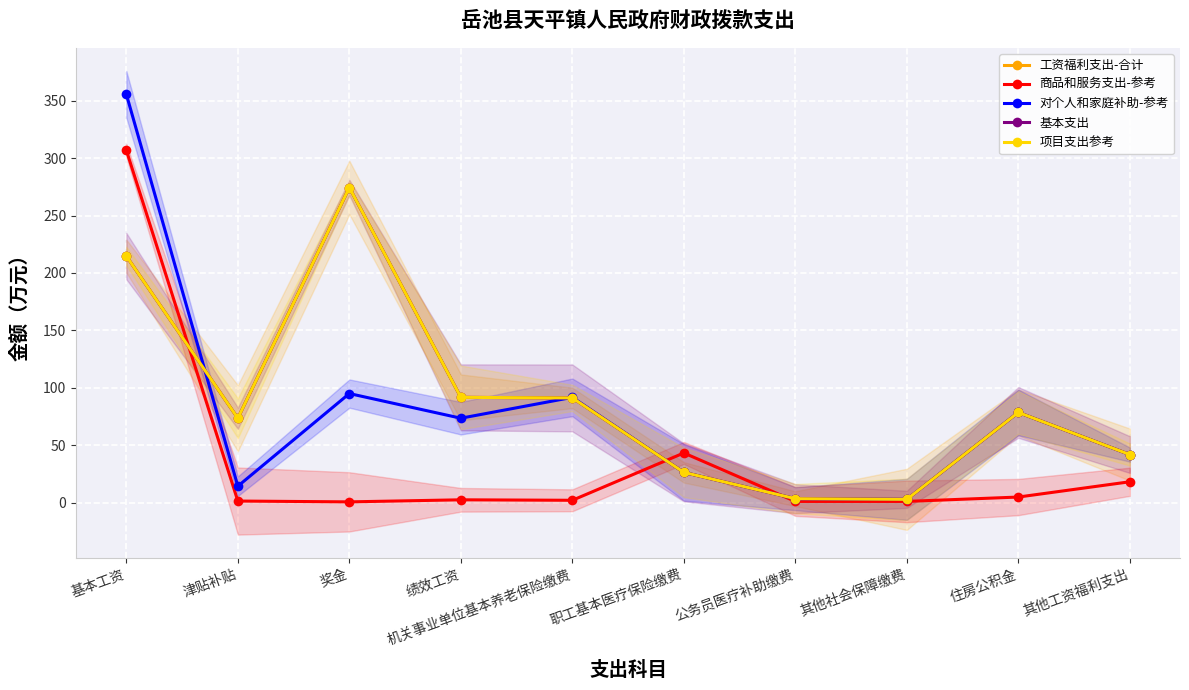

Count the number of data series in this chart.

5